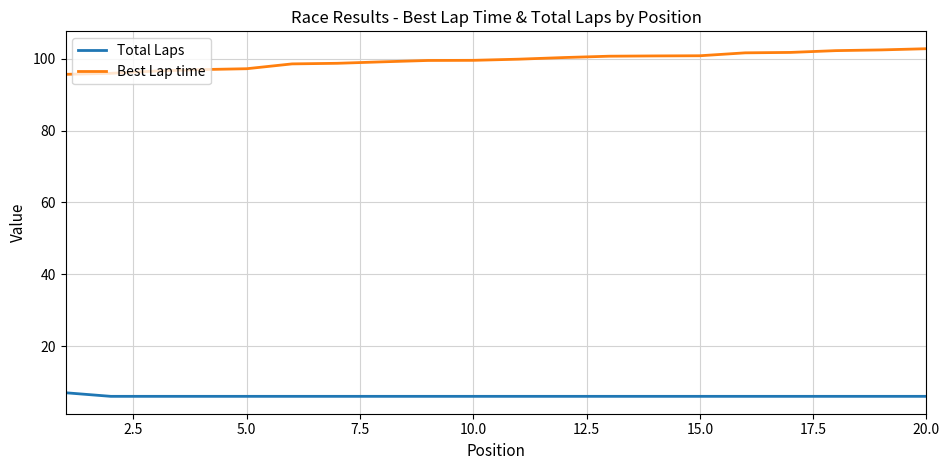

What are all the series names shown in the legend?

Total Laps, Best Lap time